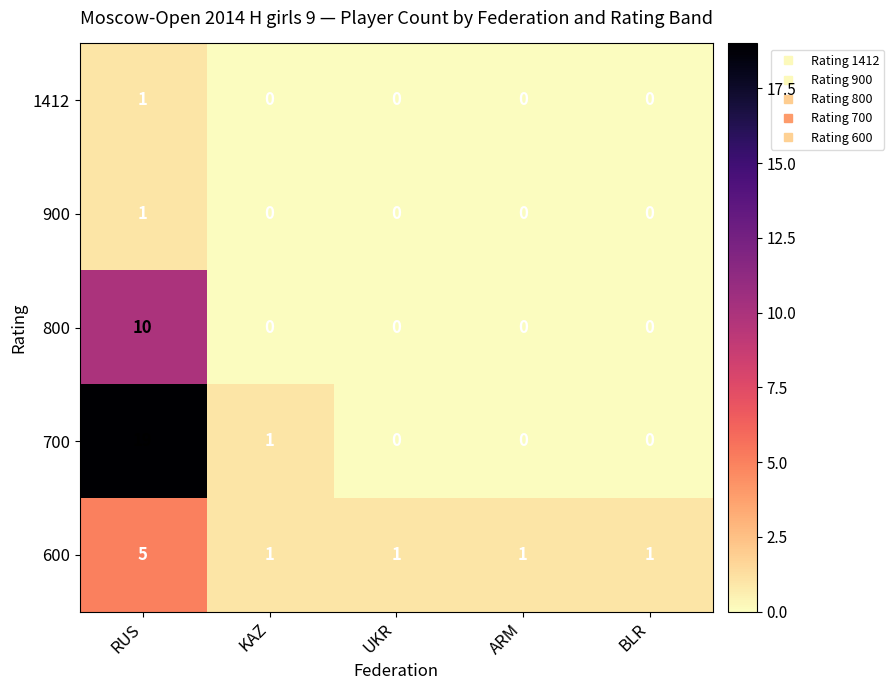

Which series has the largest range (max minus min)?

700